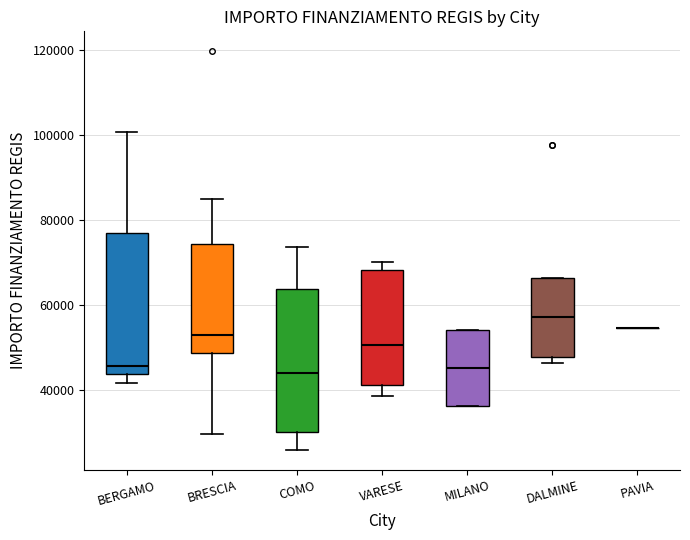

Reading left to right, transcribe this box plot: for each box, give where its median line is, the range the box spans, and where its two whiskers end, as read against the y-axis. The values are not printed on the chart, so give them approximately, as read against the axis.

BERGAMO: median 46000, box 44000 to 78000, whiskers 42000 to 100000
BRESCIA: median 54000, box 48000 to 74000, whiskers 30000 to 84000
COMO: median 44000, box 30000 to 64000, whiskers 26000 to 74000
VARESE: median 50000, box 42000 to 68000, whiskers 38000 to 70000
MILANO: median 46000, box 36000 to 54000, whiskers 36000 to 54000
DALMINE: median 58000, box 48000 to 66000, whiskers 46000 to 66000
PAVIA: box collapsed to a line at 54000, whiskers 54000 to 54000